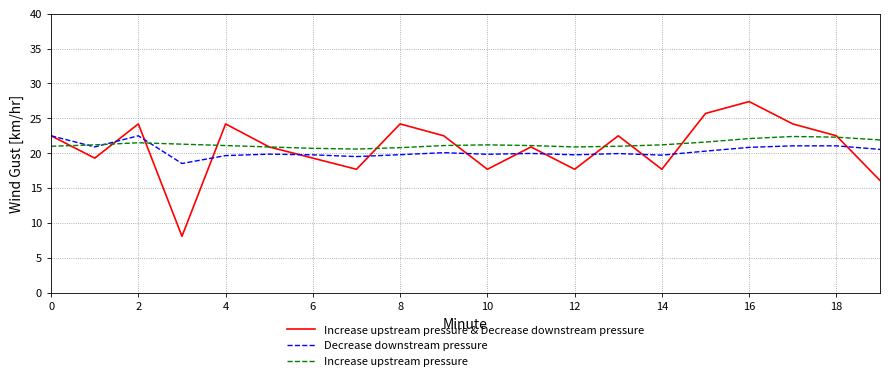

True or false: Increase upstream pressure and Decrease downstream pressure cross at least once.

True